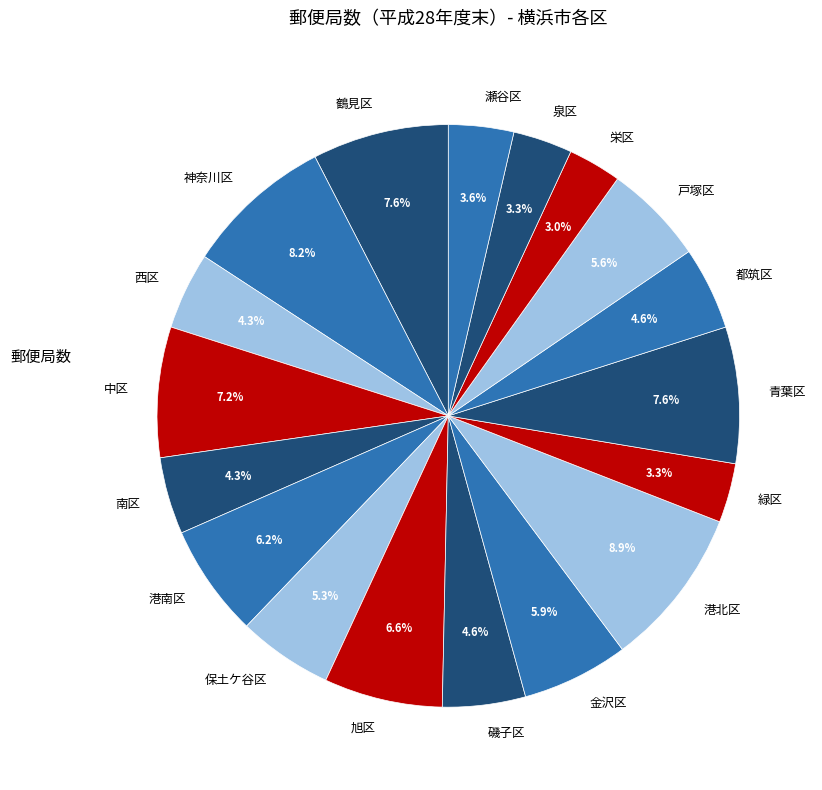

How much of the chart is everything except 瀬谷区?

96.4%